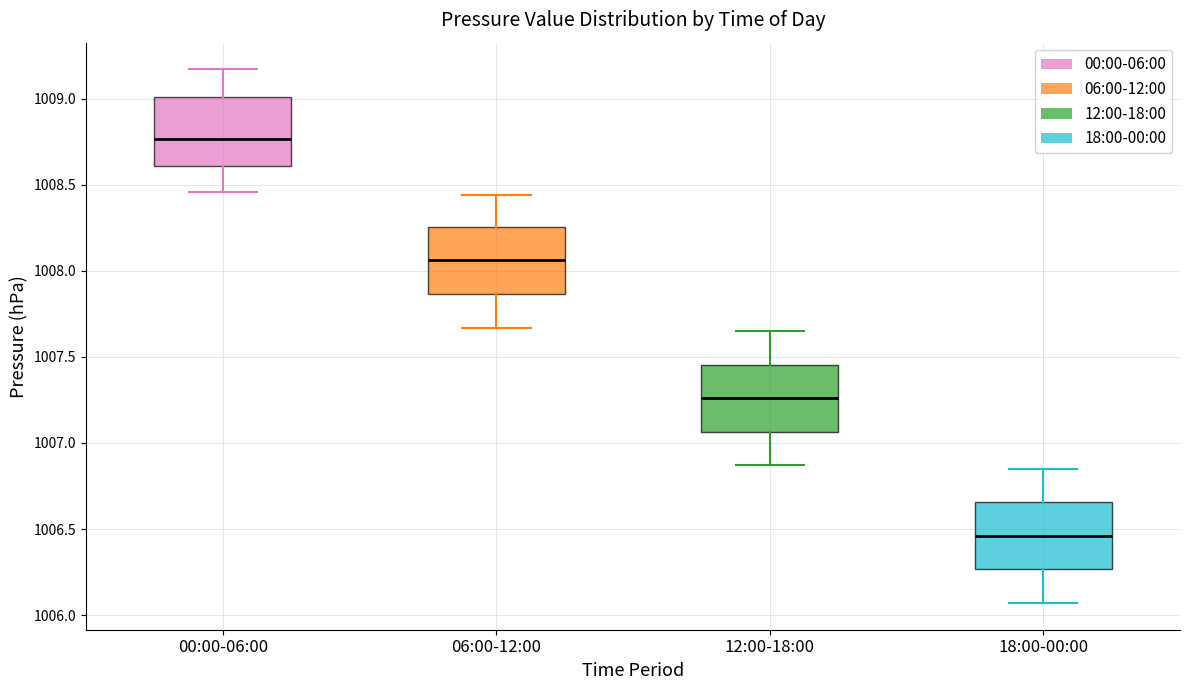

Reading left to right, read every box against the y-axis: the position of its median line, the range the box covers, and the ends of its whiskers. The values are not printed on the chart, so give them approximately, as read against the axis.

00:00-06:00: median 1008.75, box 1008.60 to 1009.00, whiskers 1008.45 to 1009.15
06:00-12:00: median 1008.05, box 1007.85 to 1008.25, whiskers 1007.65 to 1008.45
12:00-18:00: median 1007.25, box 1007.05 to 1007.45, whiskers 1006.85 to 1007.65
18:00-00:00: median 1006.45, box 1006.25 to 1006.65, whiskers 1006.05 to 1006.85